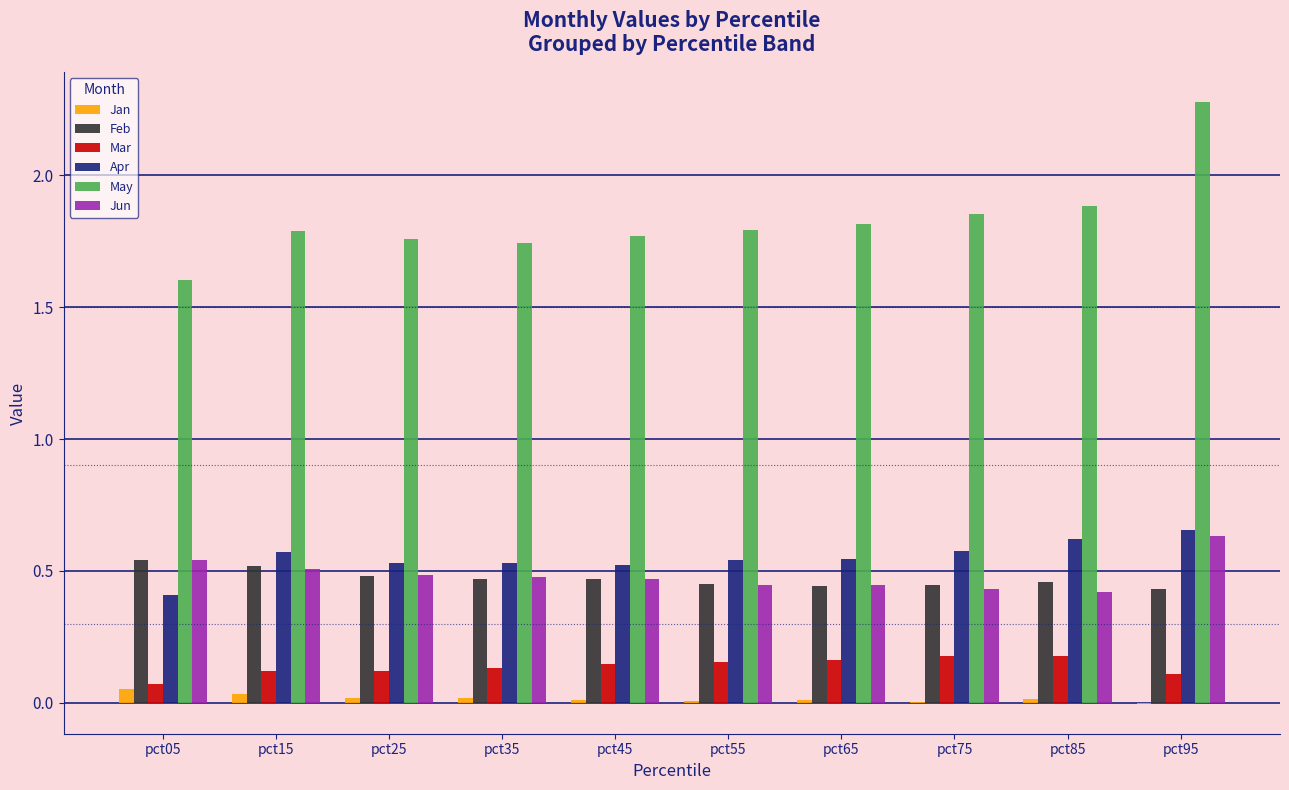

Which series has the widest spread of values?

May